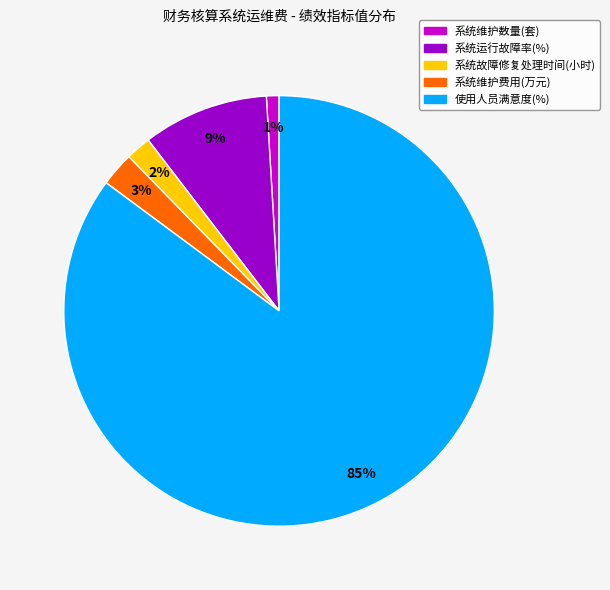

How many slices are in this pie chart?

5